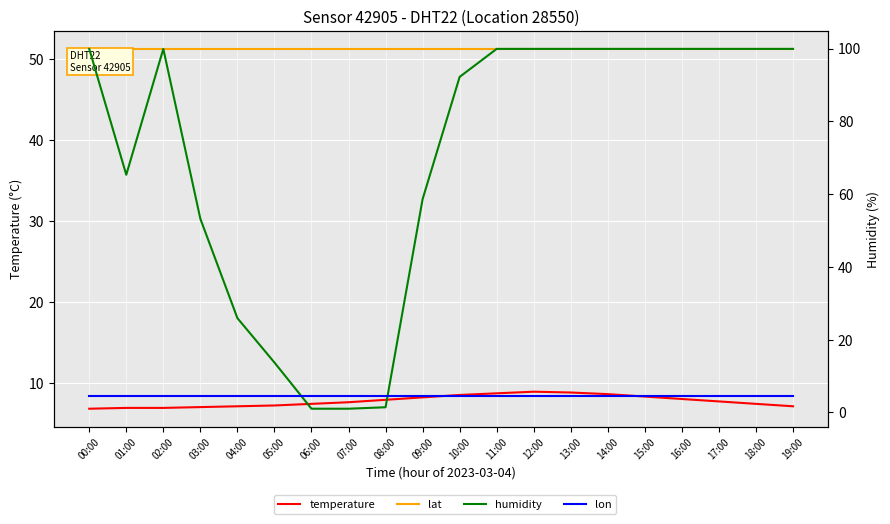

What is the approximate value of humidity at 13:00?

99.9